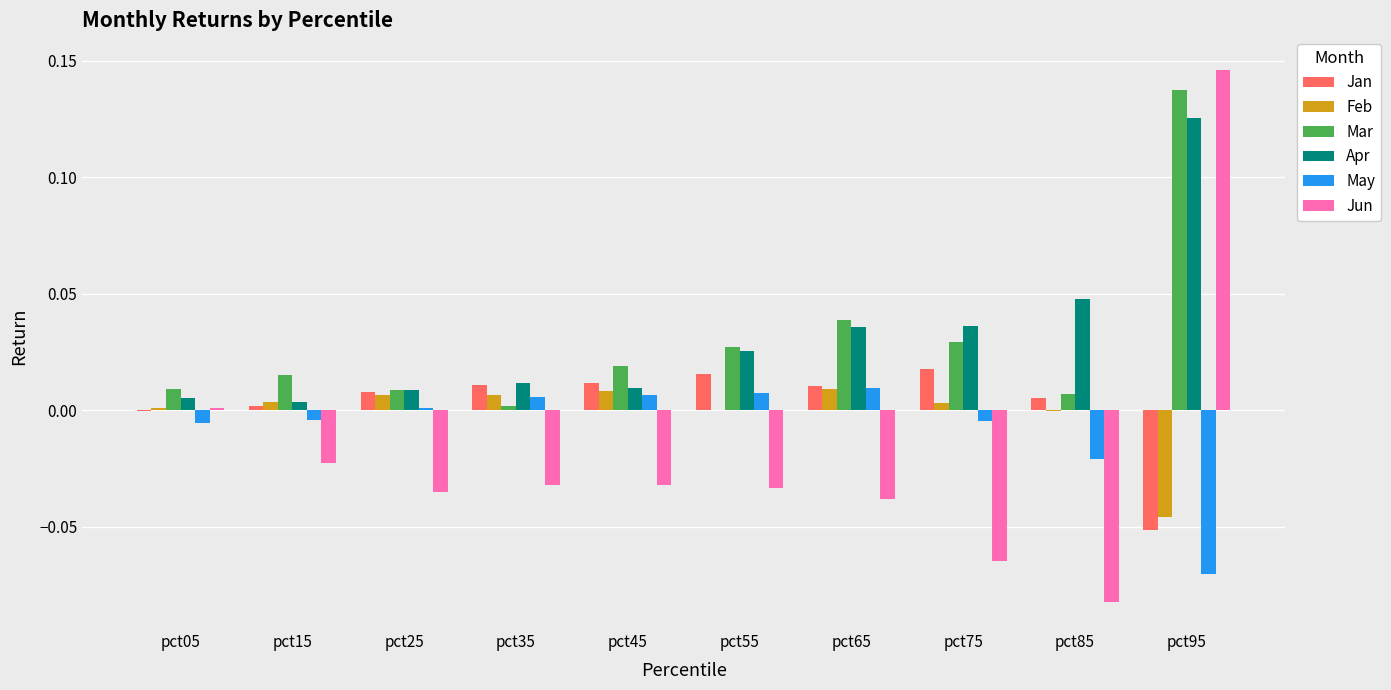

True or false: Feb has a value of -0.0 at pct55.

True